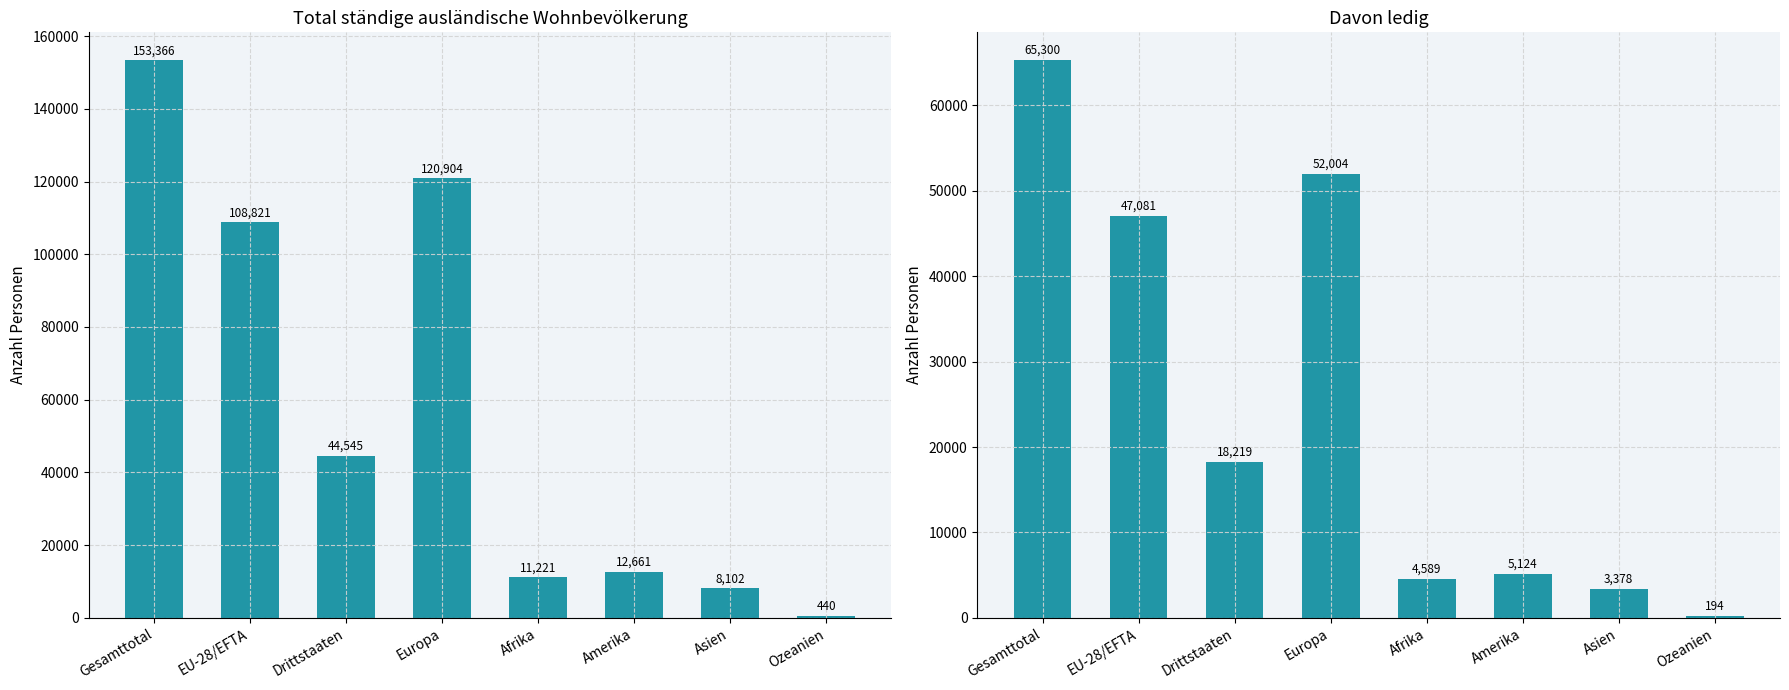

Between Europa and Afrika, which series saw the biggest shift?

Total